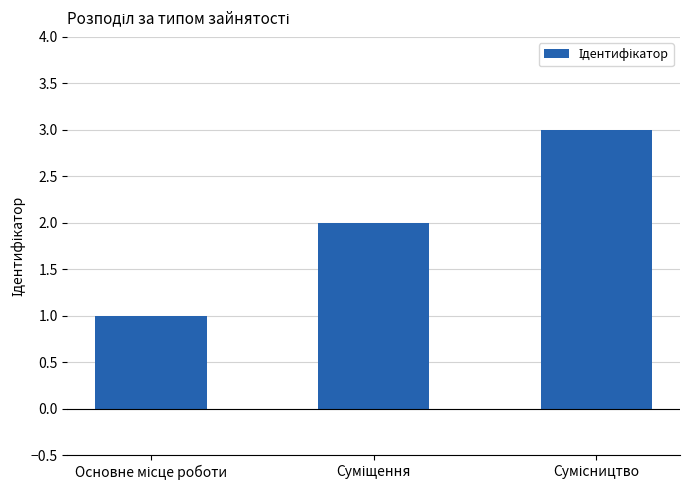

What is the sum of all values?

6